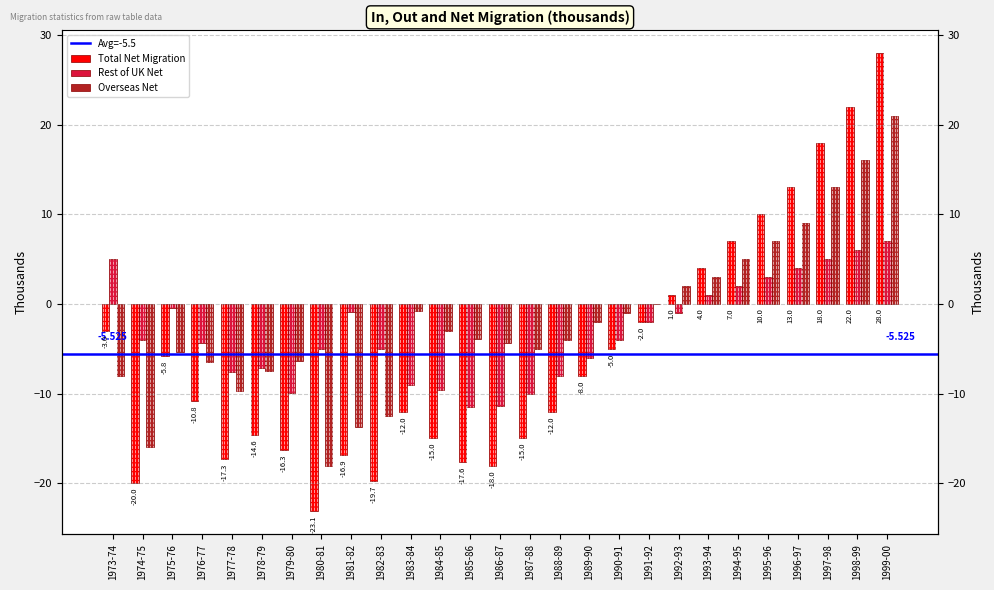

Reading right to left, what are all the values shown in this chart?

Total Net Migration: 1999-00=28.0	1998-99=22.0	1997-98=18.0	1996-97=13.0	1995-96=10.0	1994-95=7.0	1993-94=4.0	1992-93=1.0	1991-92=-2.0	1990-91=-5.0	1989-90=-8.0	1988-89=-12.0	1987-88=-15.0	1986-87=-18.0	1985-86=-17.6	1984-85=-15.0	1983-84=-12.0	1982-83=-19.7	1981-82=-16.9	1980-81=-23.1	1979-80=-16.3	1978-79=-14.6	1977-78=-17.3	1976-77=-10.8	1975-76=-5.8	1974-75=-20.0	1973-74=-3.0
Rest of UK Net: 1999-00=7.0	1998-99=6.0	1997-98=5.0	1996-97=4.0	1995-96=3.0	1994-95=2.0	1993-94=1.0	1992-93=-1.0	1991-92=-2.0	1990-91=-4.0	1989-90=-6.0	1988-89=-8.0	1987-88=-10.0	1986-87=-11.4	1985-86=-11.5	1984-85=-9.7	1983-84=-9.0	1982-83=-5.0	1981-82=-0.9	1980-81=-5.0	1979-80=-9.9	1978-79=-7.1	1977-78=-7.6	1976-77=-4.3	1975-76=-0.4	1974-75=-4.0	1973-74=5.0
Overseas Net: 1999-00=21.0	1998-99=16.0	1997-98=13.0	1996-97=9.0	1995-96=7.0	1994-95=5.0	1993-94=3.0	1992-93=2.0	1991-92=0.0	1990-91=-1.0	1989-90=-2.0	1988-89=-4.0	1987-88=-5.0	1986-87=-4.3	1985-86=-3.9	1984-85=-3.0	1983-84=-0.8	1982-83=-12.5	1981-82=-13.7	1980-81=-18.1	1979-80=-6.4	1978-79=-7.5	1977-78=-9.7	1976-77=-6.5	1975-76=-5.4	1974-75=-16.0	1973-74=-8.0